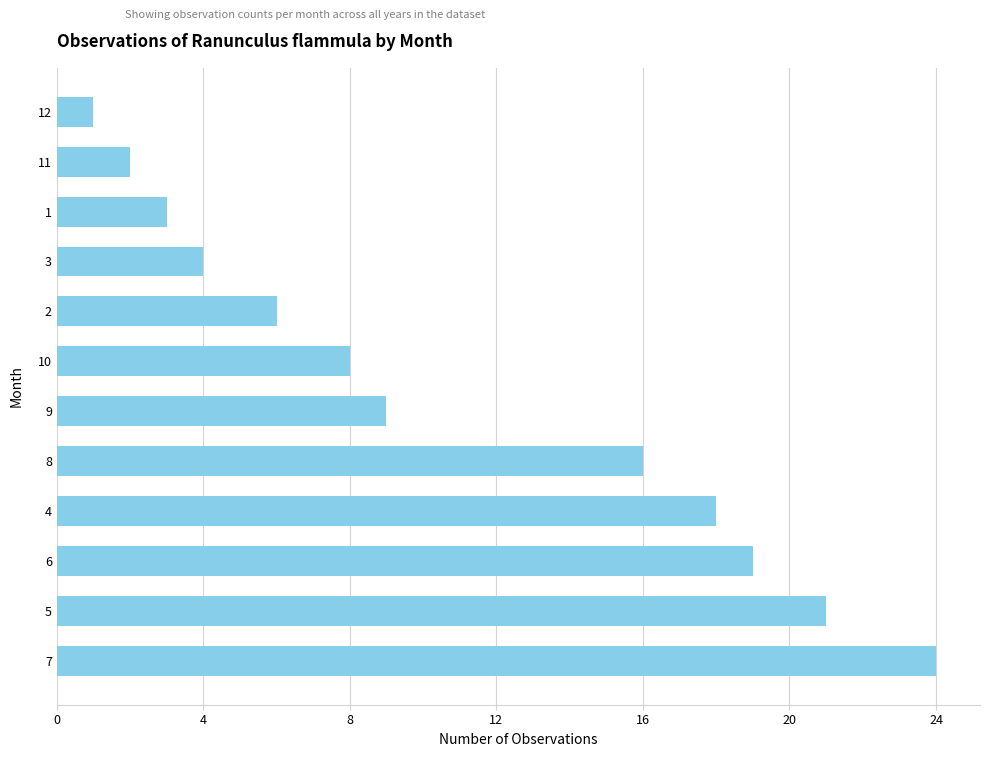

Between 10 and 12, which is larger?

10